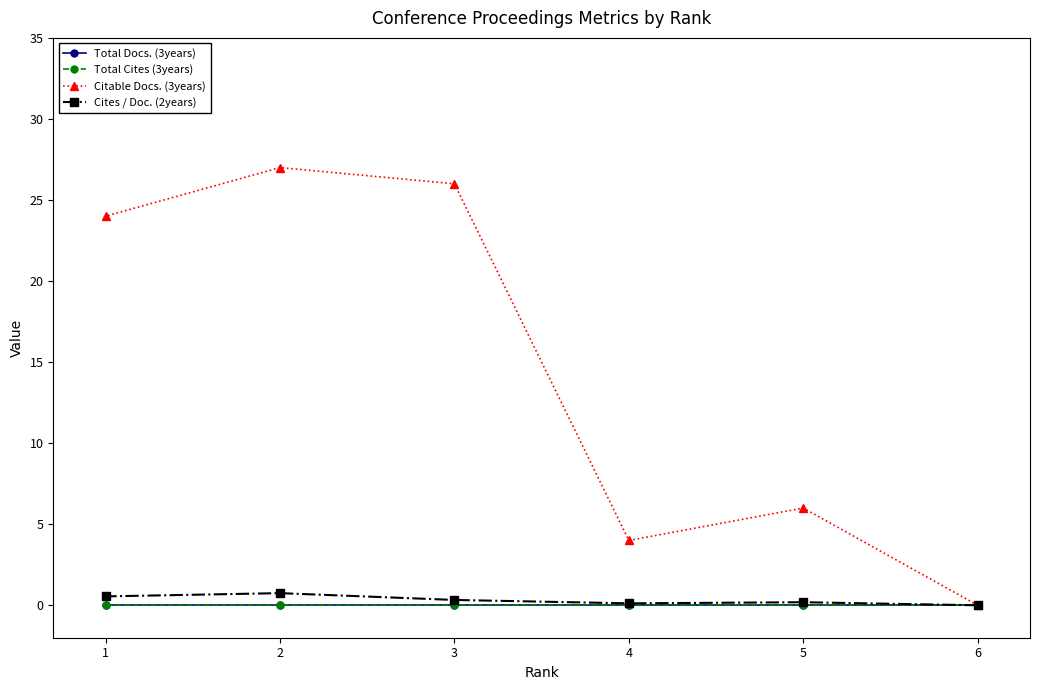

True or false: Total Cites (3years) and Total Docs. (3years) intersect in this chart.

False